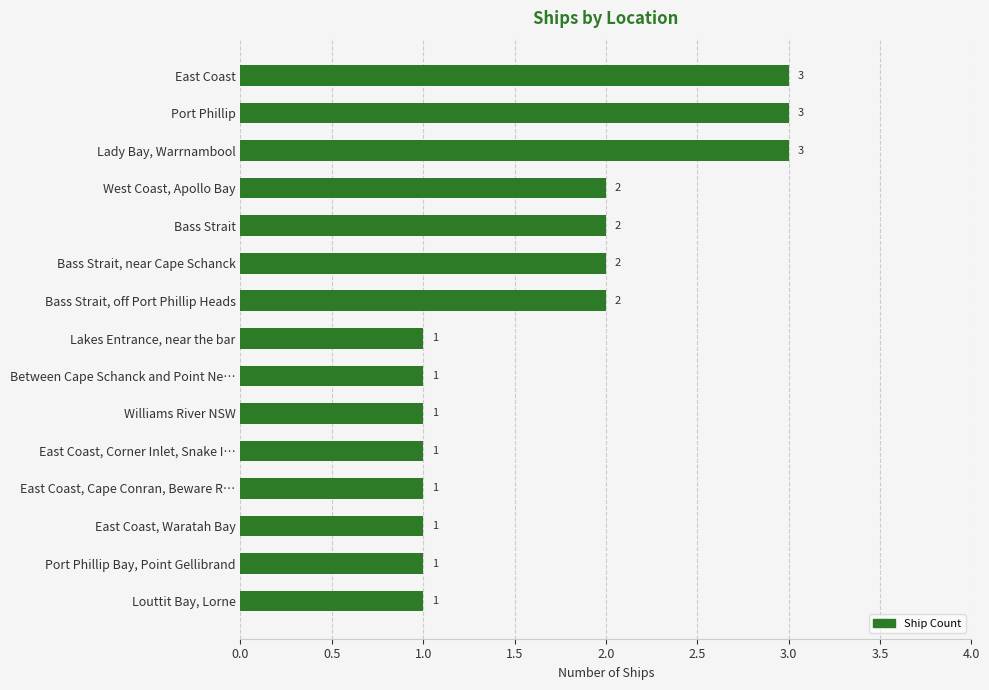

Approximately how many times larger is the value at East Coast, Waratah Bay compared to Williams River NSW?

1.0